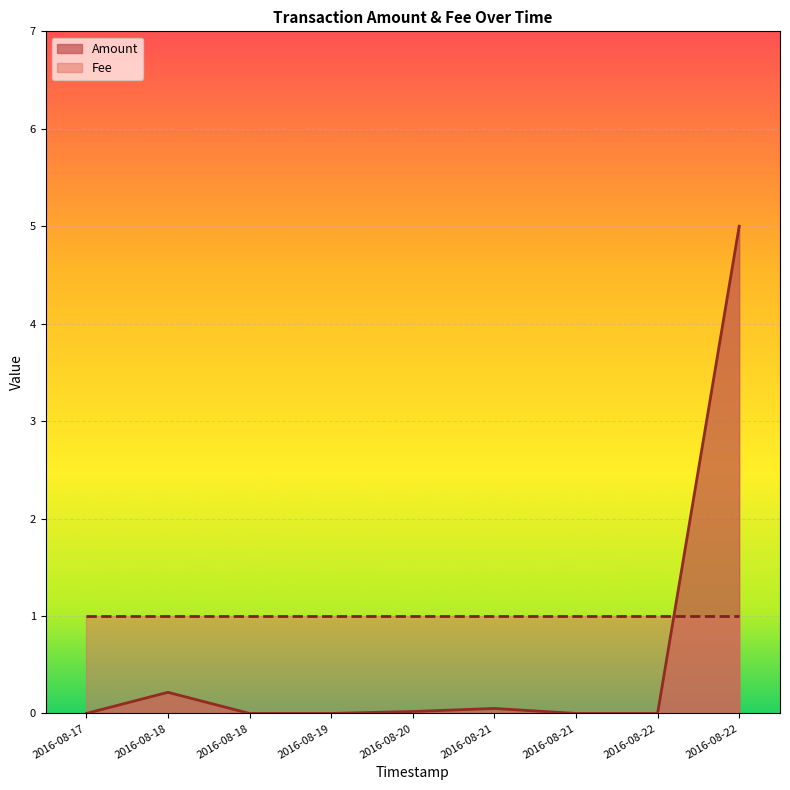

The chart shows a value of -2.5 at 2016-08-19. True or false?

False